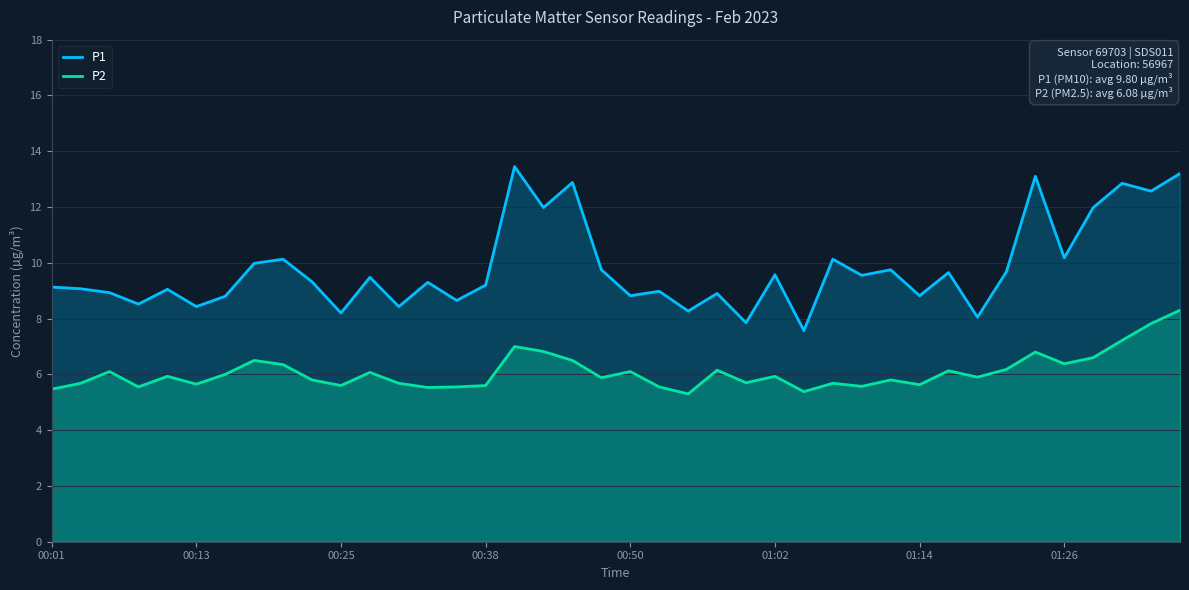

What is the greatest value displayed?

13.4